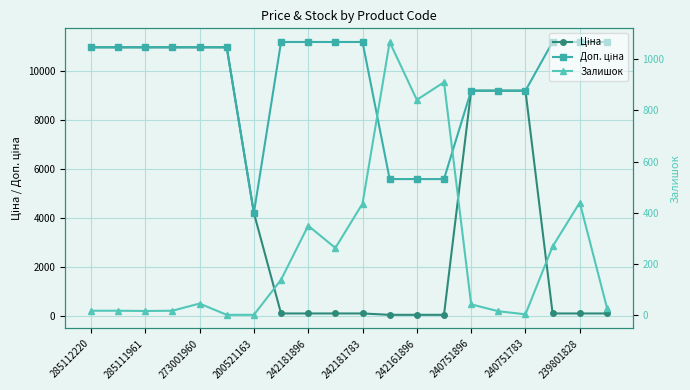

Rank the series by their average value, from lowest to highest.

Залишок, Ціна, Доп. ціна